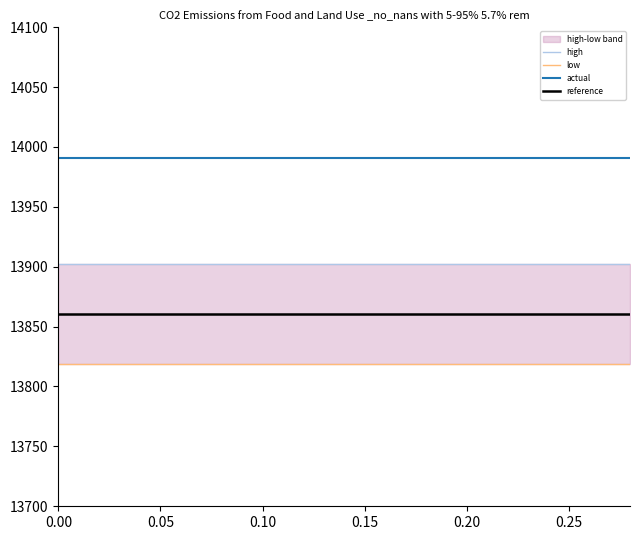

What is the label of the 13th point from the left?

12